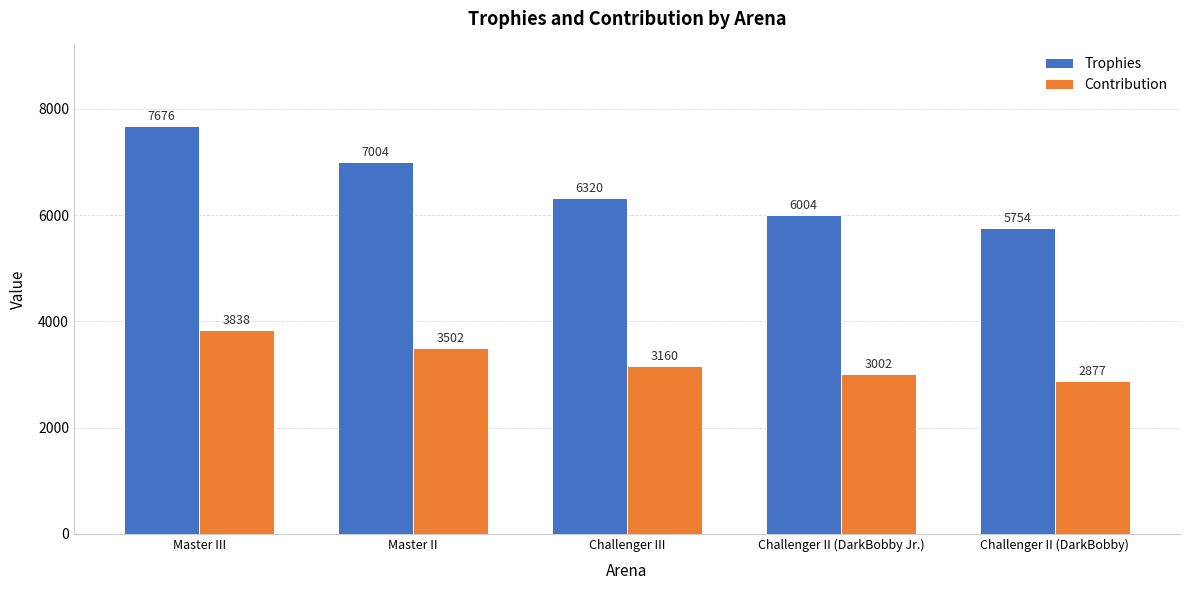

The Contribution series shows 5628 at Challenger III. True or false?

False